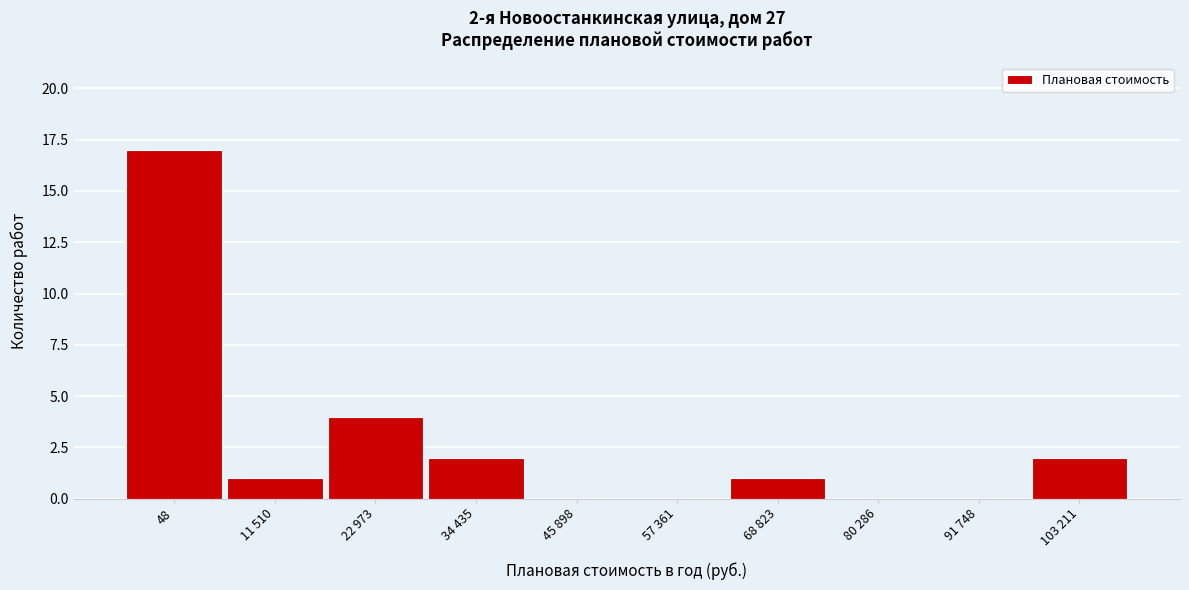

Reading right to left, extract all data points from this chart.

103 211=2	91 748=0	80 286=0	68 823=1	57 361=0	45 898=0	34 435=2	22 973=4	11 510=1	48=17